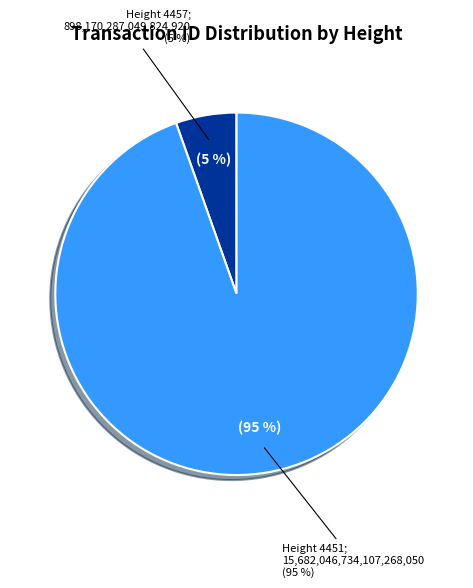

How many segments does this pie chart have?

2